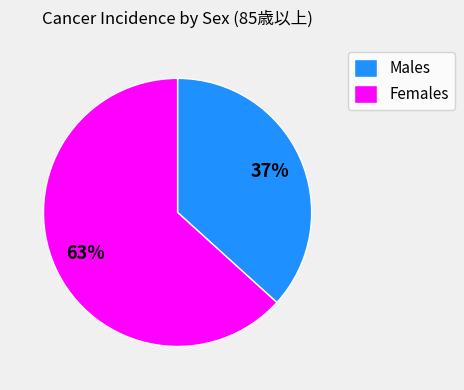

To the nearest percent, what is the combined percentage of Males and Females?

100%